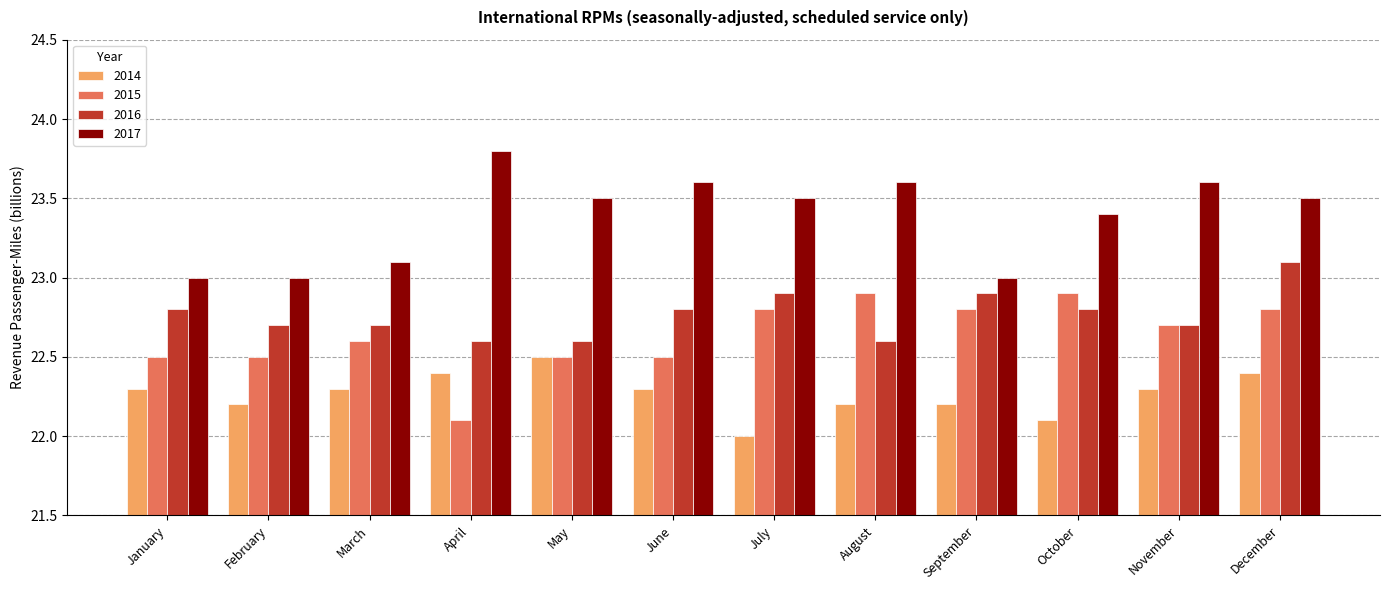

At February, list the series in order from smallest to largest.

2014, 2015, 2016, 2017